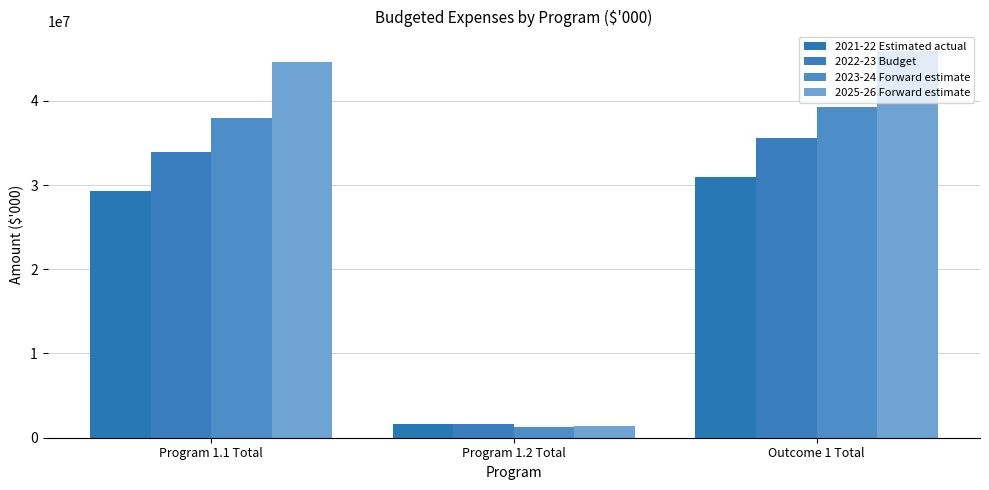

List the labels in order of 2023-24 Forward estimate value, largest first.

Outcome 1 Total, Program 1.1 Total, Program 1.2 Total